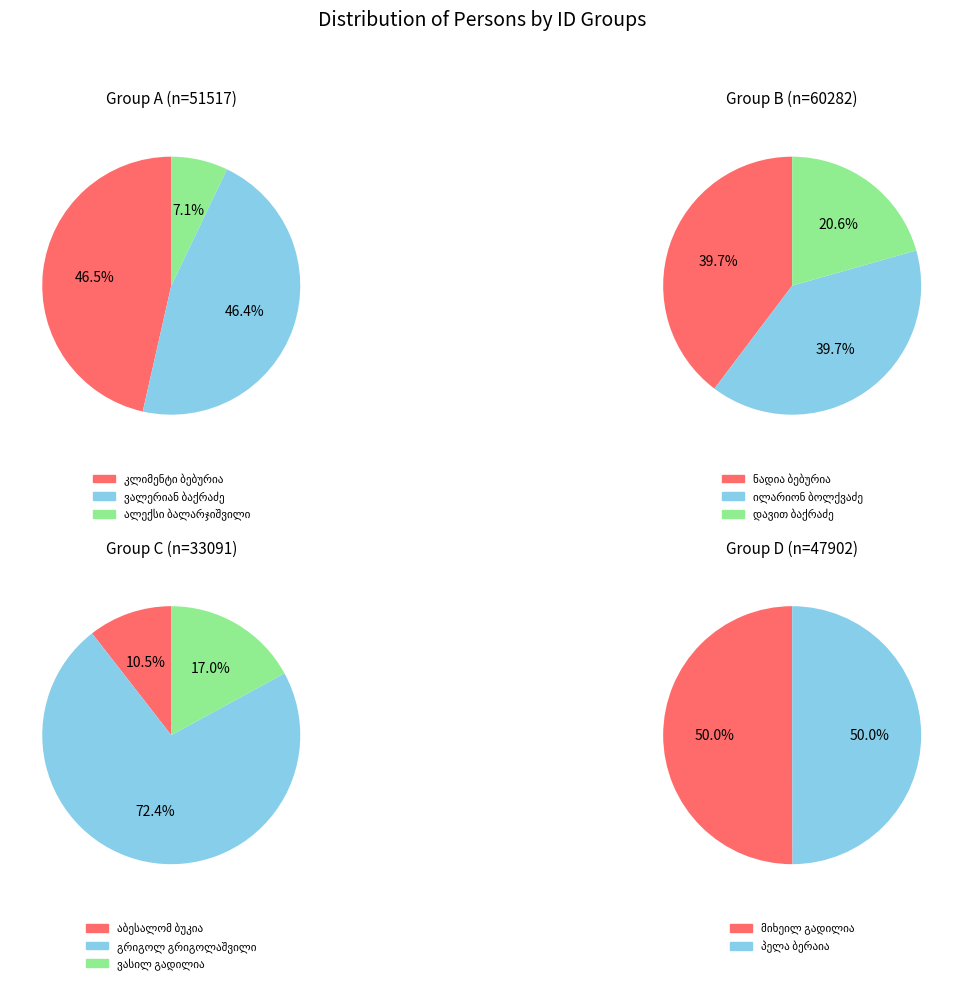

The ალექსი ბალარჯიშვილი slice represents 7% of the pie. True or false?

False